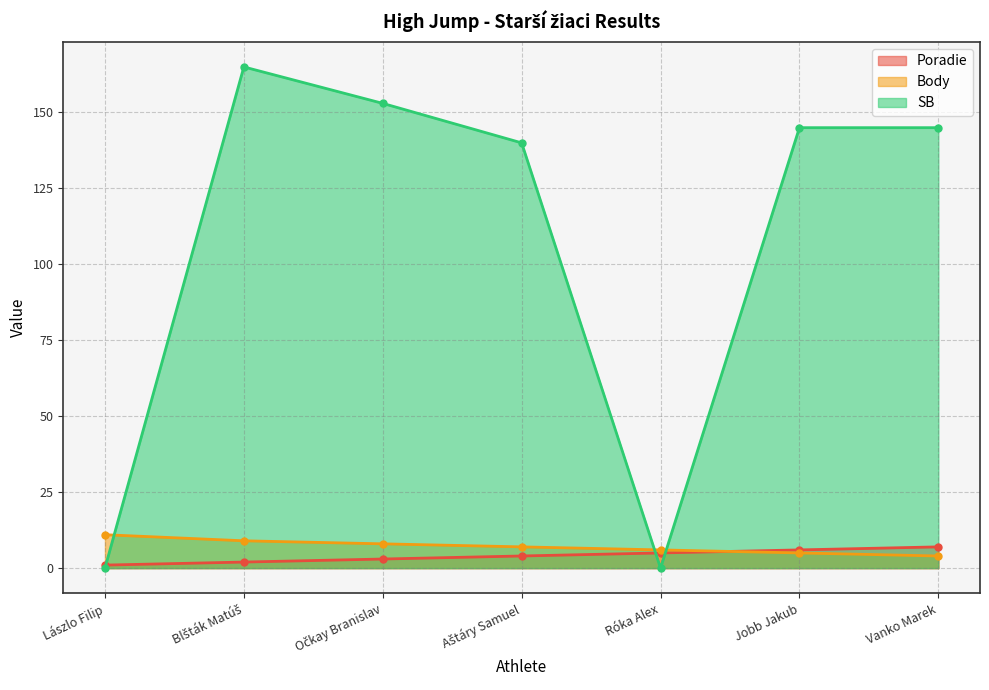

True or false: SB has a value of 54 at Blšták Matúš.

False